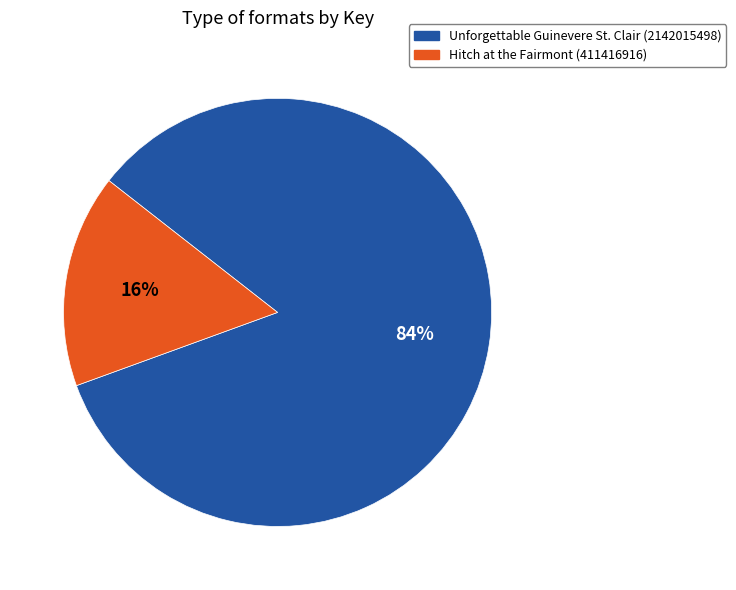

How many segments does this pie chart have?

2